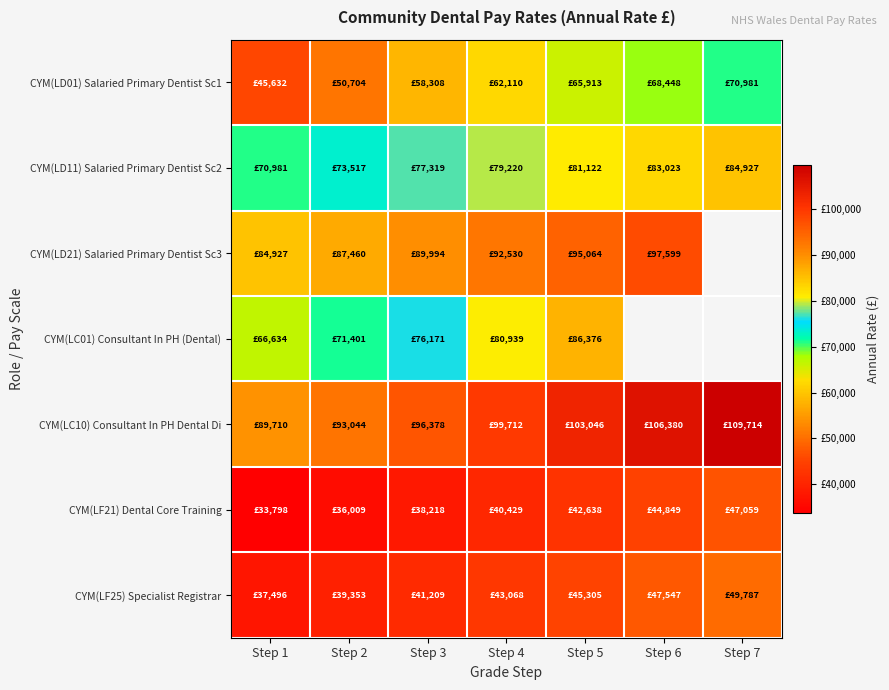

What is the minimum value for CYM(LD01) Salaried Primary Dentist Sc1?

45632.0